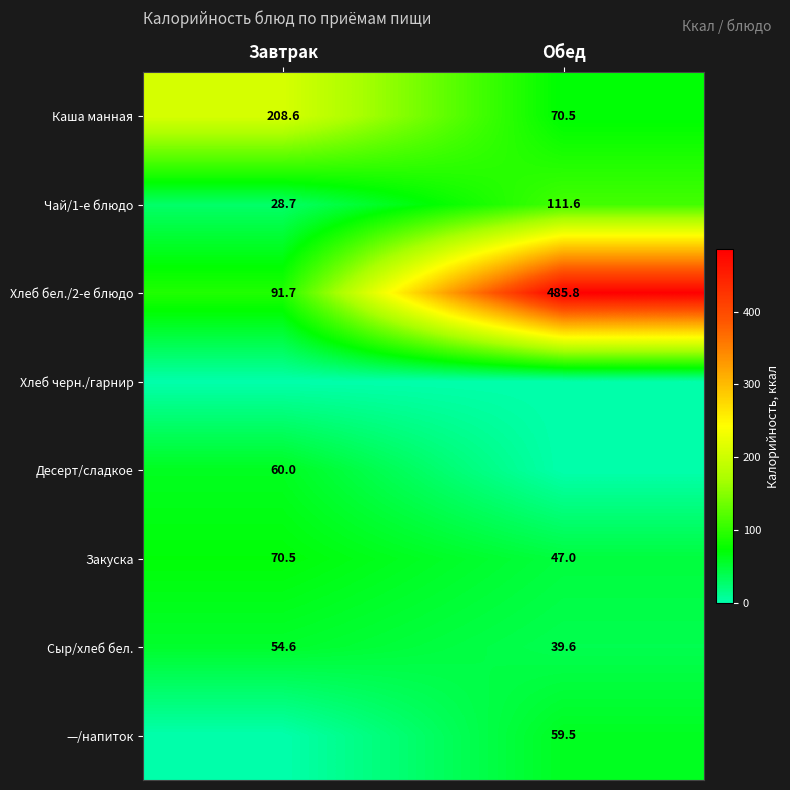

Rank the categories by Сыр/хлеб бел. value from highest to lowest.

Завтрак, Обед